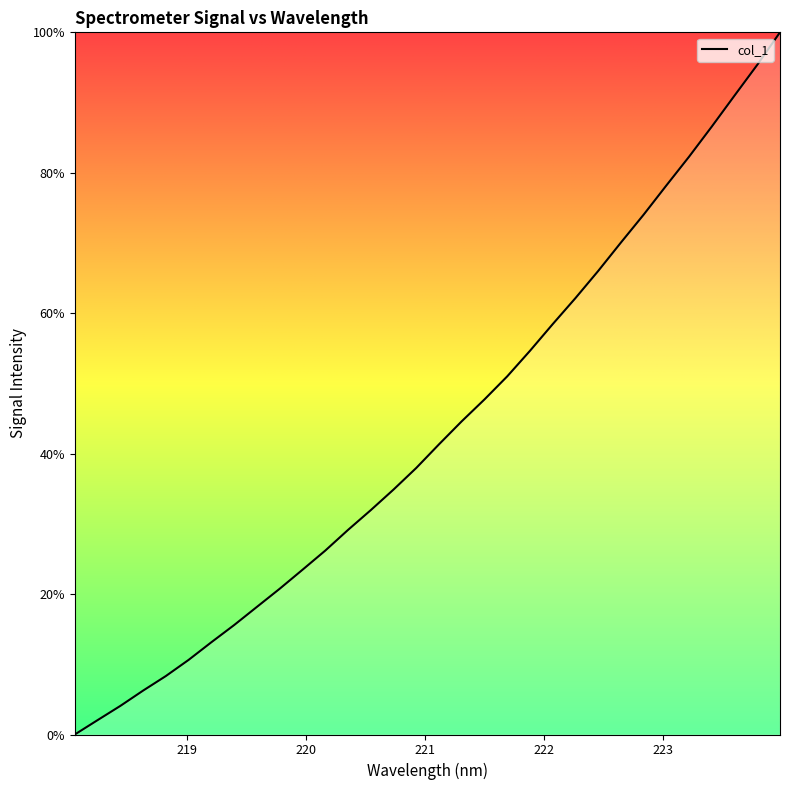

What is the maximum value shown in the chart?

100.0